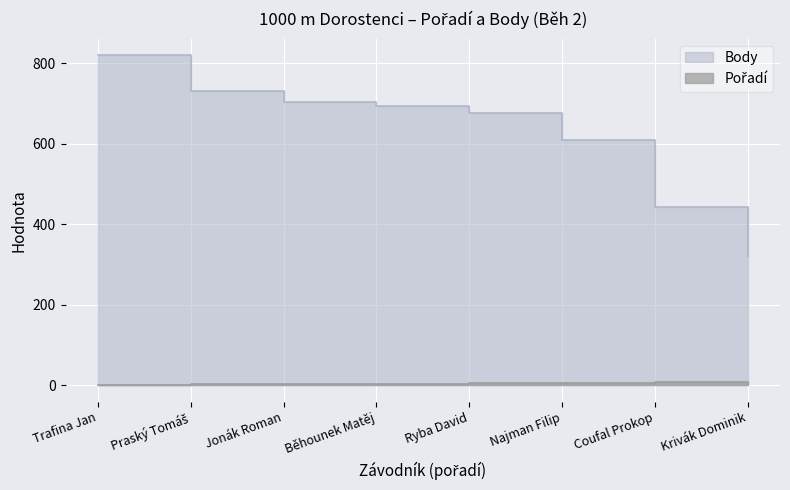

Rank the series at Běhounek Matěj from highest to lowest value.

Body, Pořadí